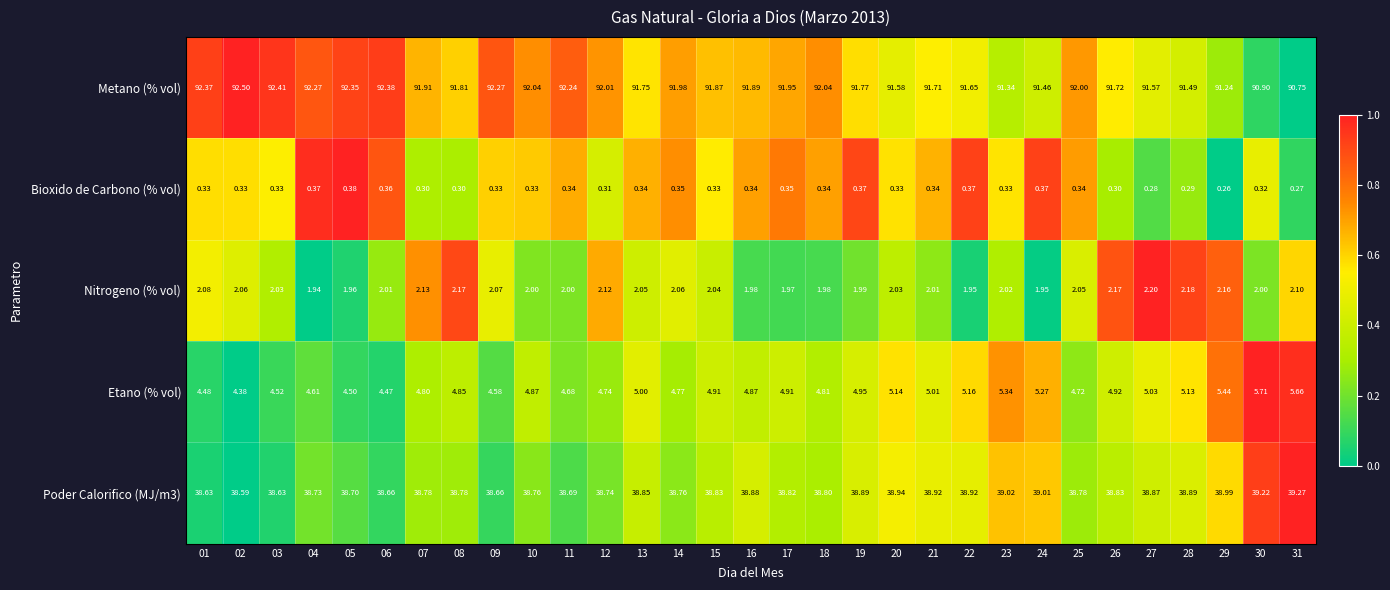

Which series changed the most between 04 and 15?

Metano (% vol)